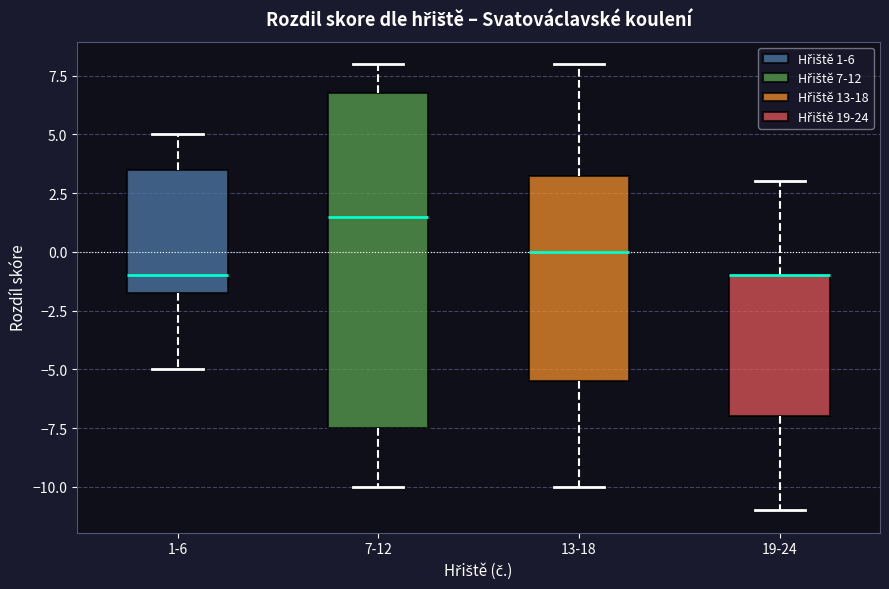

Reading left to right, read every box against the y-axis: the position of its median line, the range the box covers, and the ends of its whiskers. The values are not printed on the chart, so give them approximately, as read against the axis.

1-6: median -1.0, box -1.5 to 3.5, whiskers -5.0 to 5.0
7-12: median 1.5, box -7.5 to 7.0, whiskers -10.0 to 8.0
13-18: median 0.0, box -5.5 to 3.5, whiskers -10.0 to 8.0
19-24: median -1.0 (drawn on the box's upper edge), box -7.0 to -1.0, whiskers -11.0 to 3.0